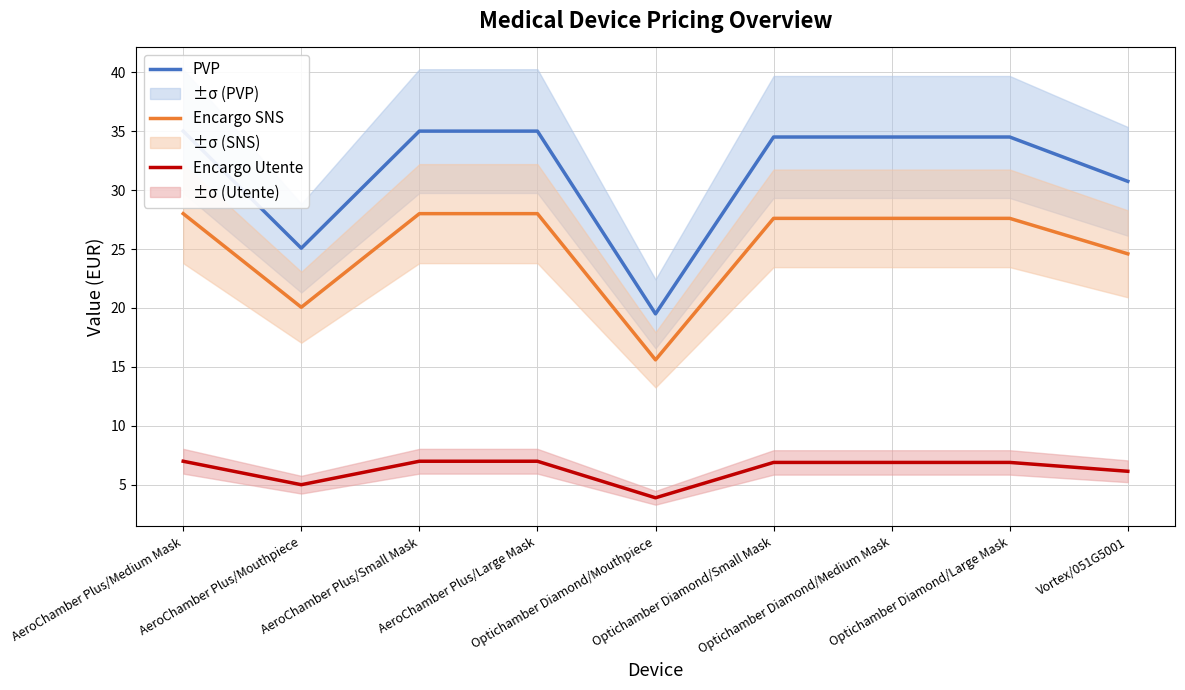

In PVP, how many points are lower than both neighbors (excluding endpoints)?

2